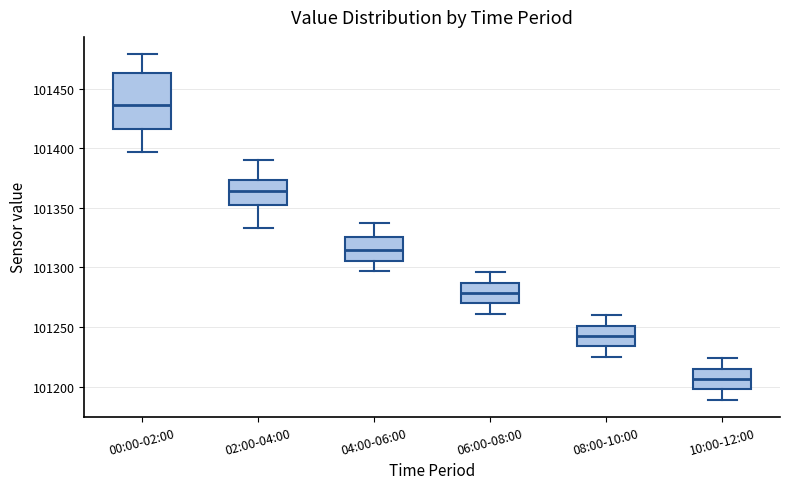

Reading left to right, read every box against the y-axis: the position of its median line, the range the box covers, and the ends of its whiskers. The values are not printed on the chart, so give them approximately, as read against the axis.

00:00-02:00: median 101435, box 101415 to 101465, whiskers 101395 to 101480
02:00-04:00: median 101365, box 101350 to 101375, whiskers 101335 to 101390
04:00-06:00: median 101315, box 101305 to 101325, whiskers 101295 to 101340
06:00-08:00: median 101280, box 101270 to 101285, whiskers 101260 to 101295
08:00-10:00: median 101245, box 101235 to 101250, whiskers 101225 to 101260
10:00-12:00: median 101205, box 101200 to 101215, whiskers 101190 to 101225